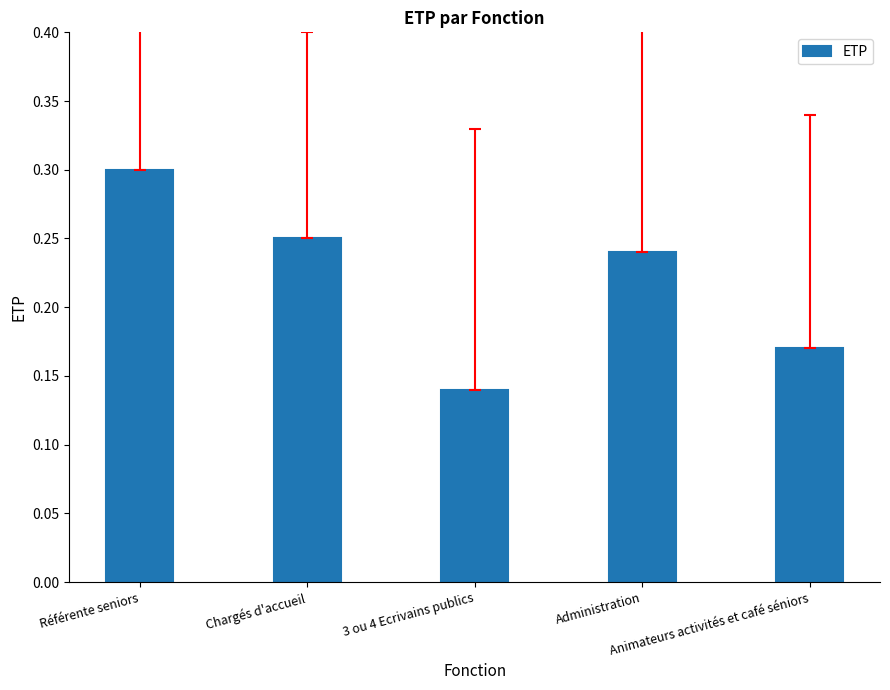

What is the change in value from Référente seniors to Animateurs activités et café séniors?

-0.1